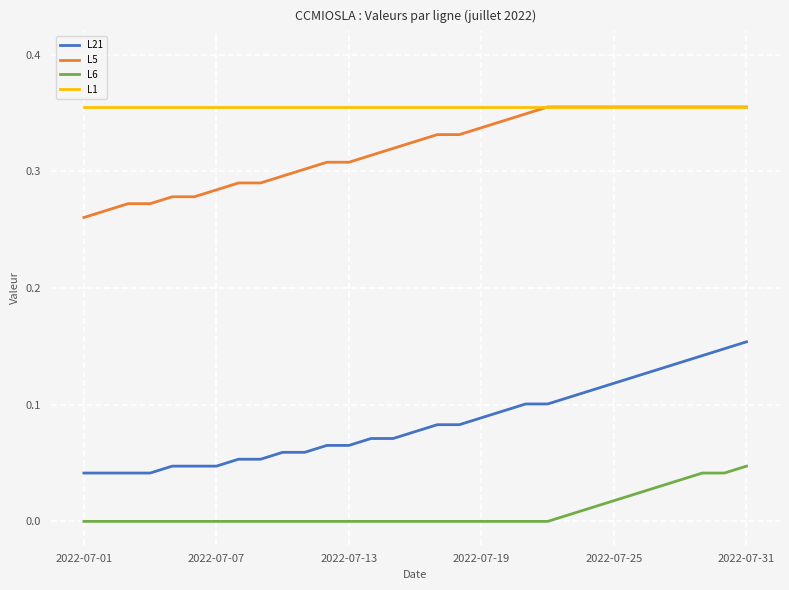

True or false: L21 and L6 intersect in this chart.

False